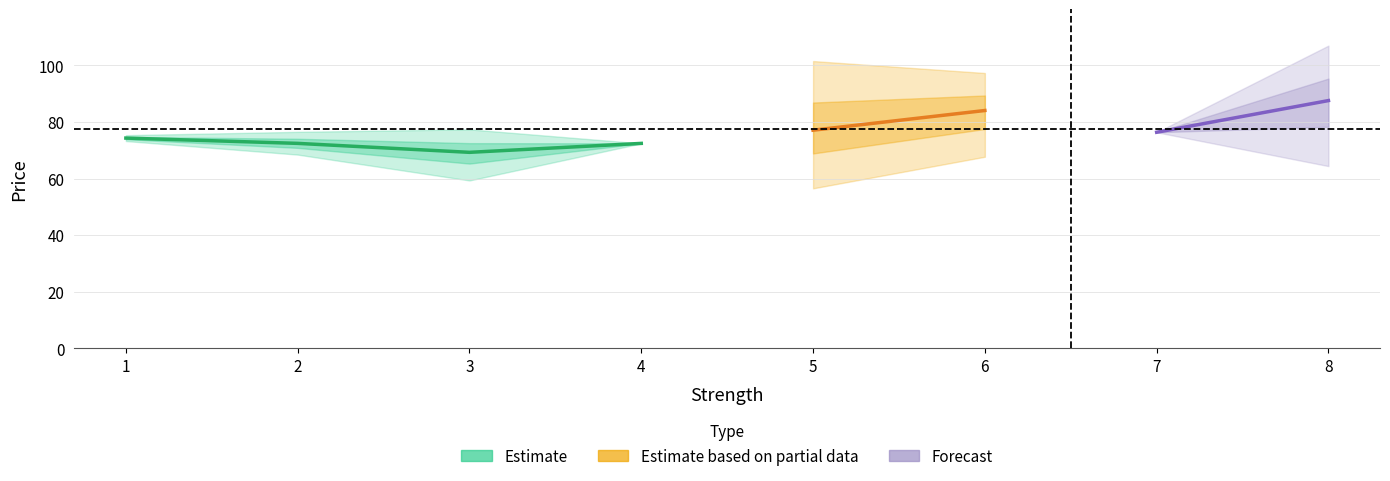

Does the chart have visible grid lines?

Yes